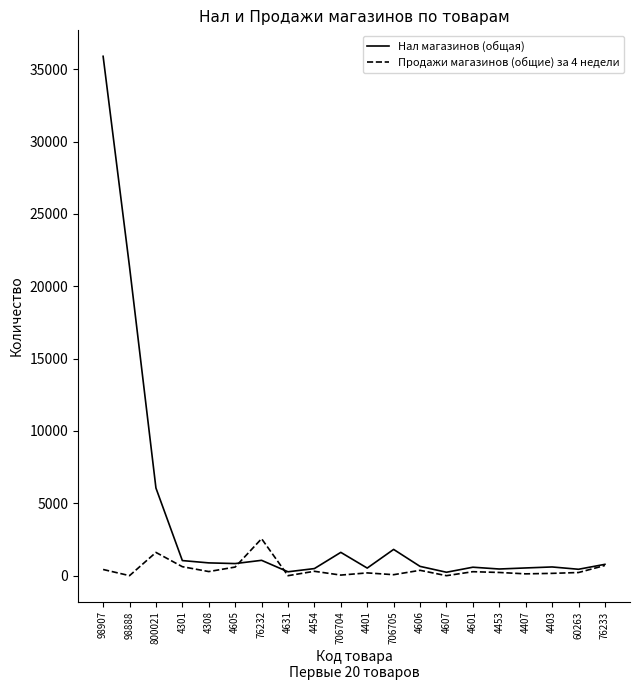

Is the value of Нал магазинов (общая) at 706705 greater than the value of Продажи магазинов (общие) за 4 недели at 60263?

Yes